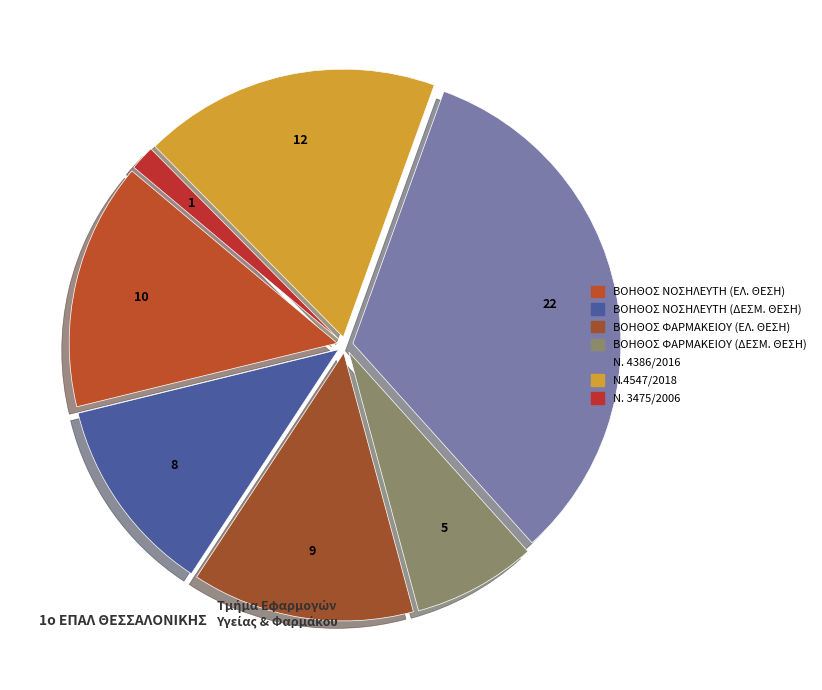

How many slices are in this pie chart?

7